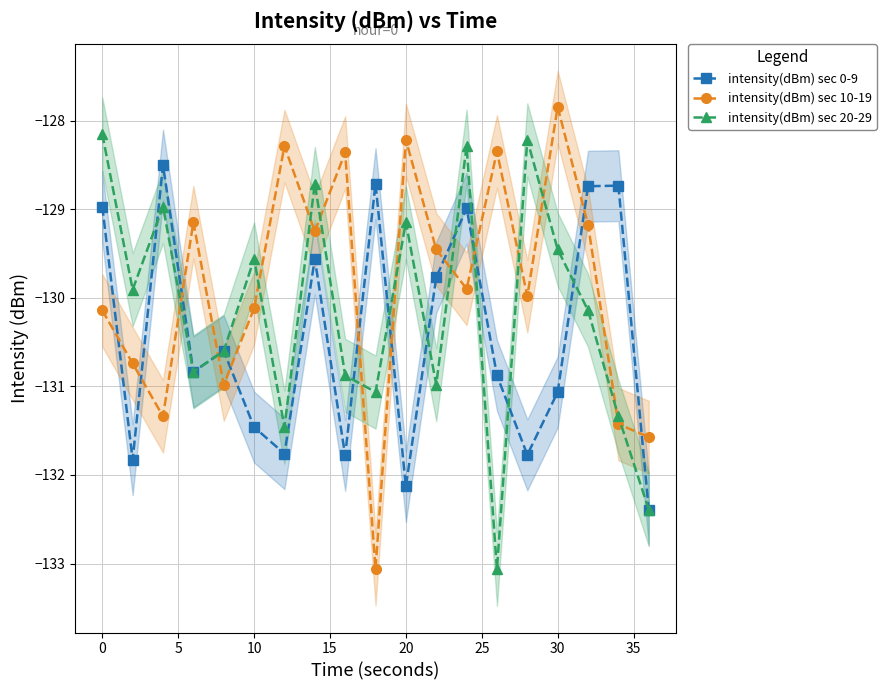

How many intersections are there between intensity(dBm) sec 20-29 and intensity(dBm) sec 10-19?

13